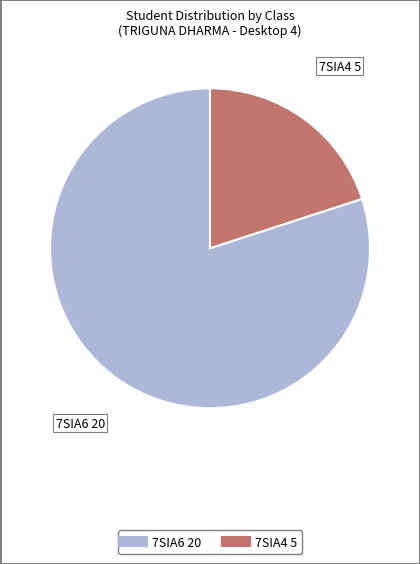

How many slices are in this pie chart?

2